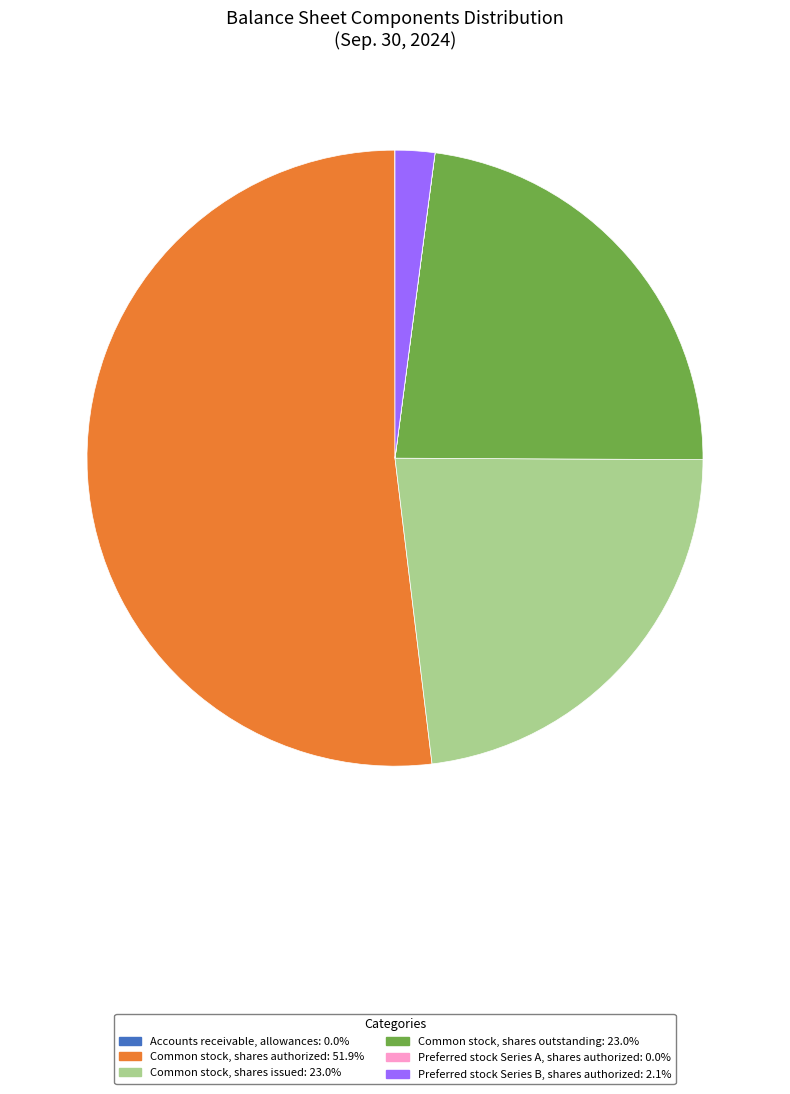

What is the ratio of the value at Common stock, shares authorized: 51.9% to the value at Preferred stock Series B, shares authorized: 2.1%?

25.0